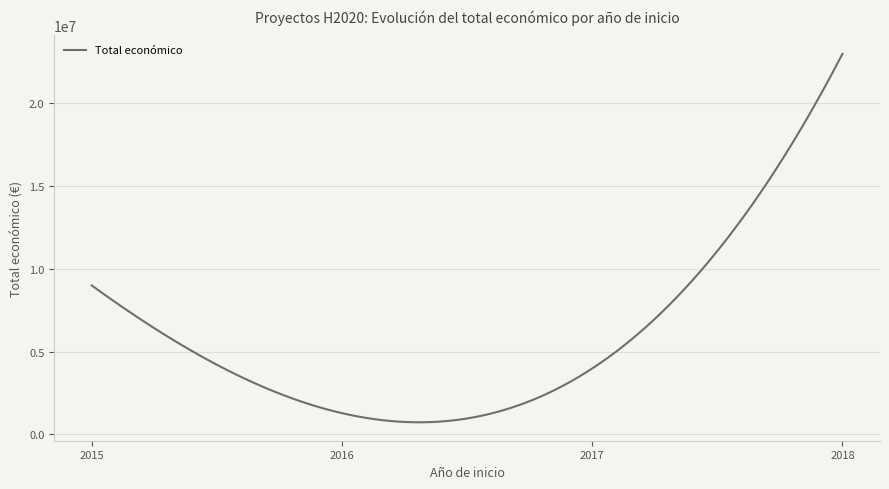

What is the difference between the maximum and minimum values?

22275772.6